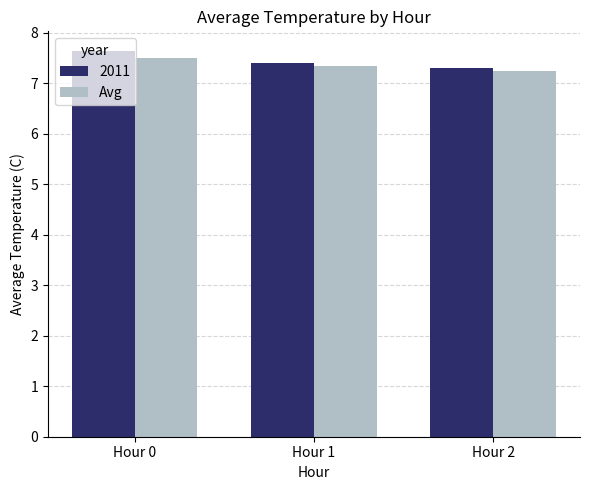

Is the value of Avg at Hour 2 greater than the value of 2011 at Hour 0?

No